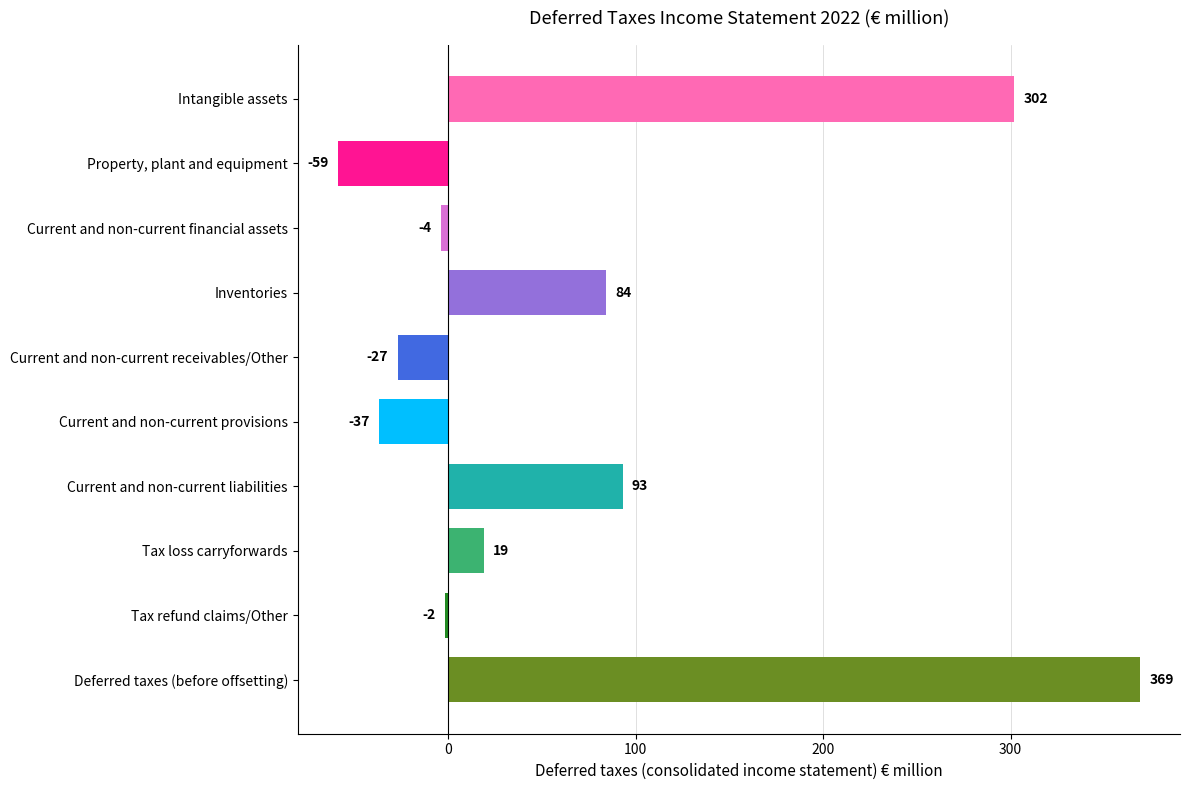

What is the smallest value displayed?

-59